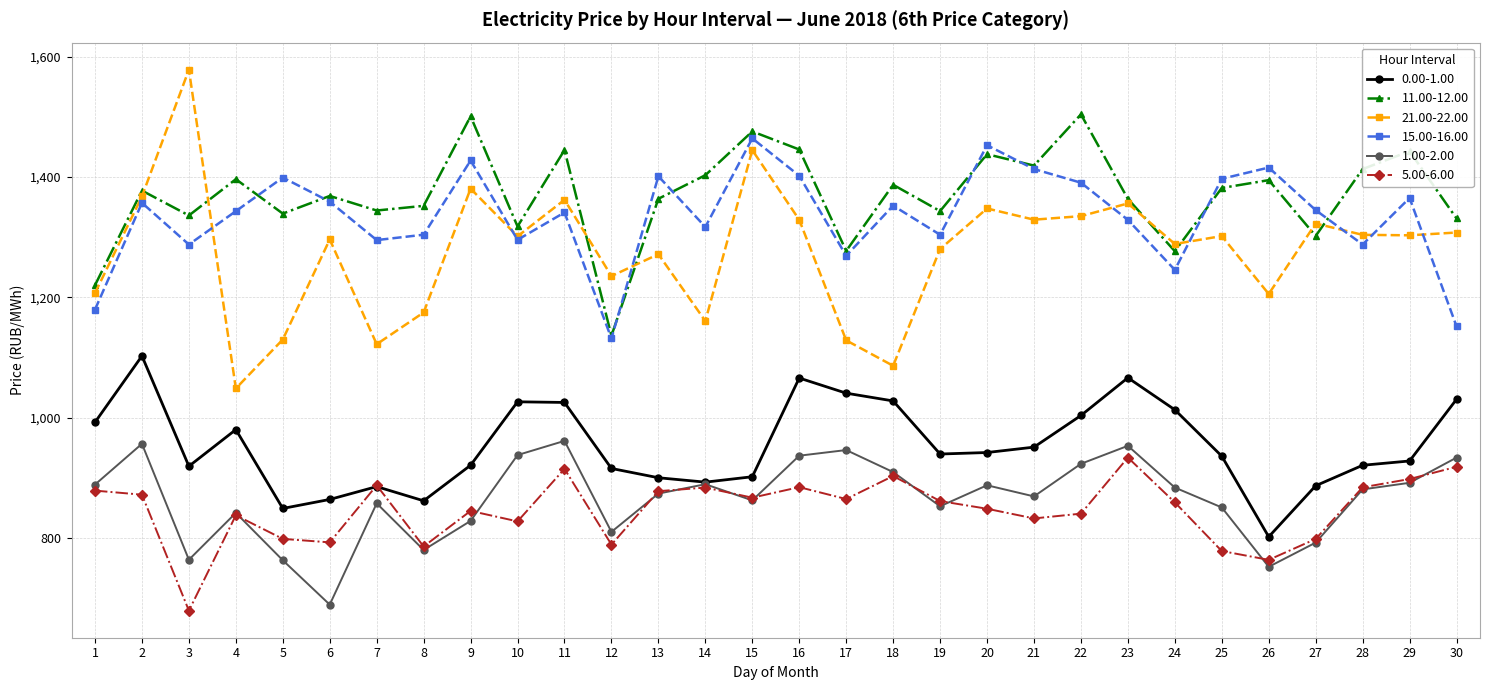

Rank the series by their maximum value, from lowest to highest.

5.00-6.00, 1.00-2.00, 0.00-1.00, 15.00-16.00, 11.00-12.00, 21.00-22.00